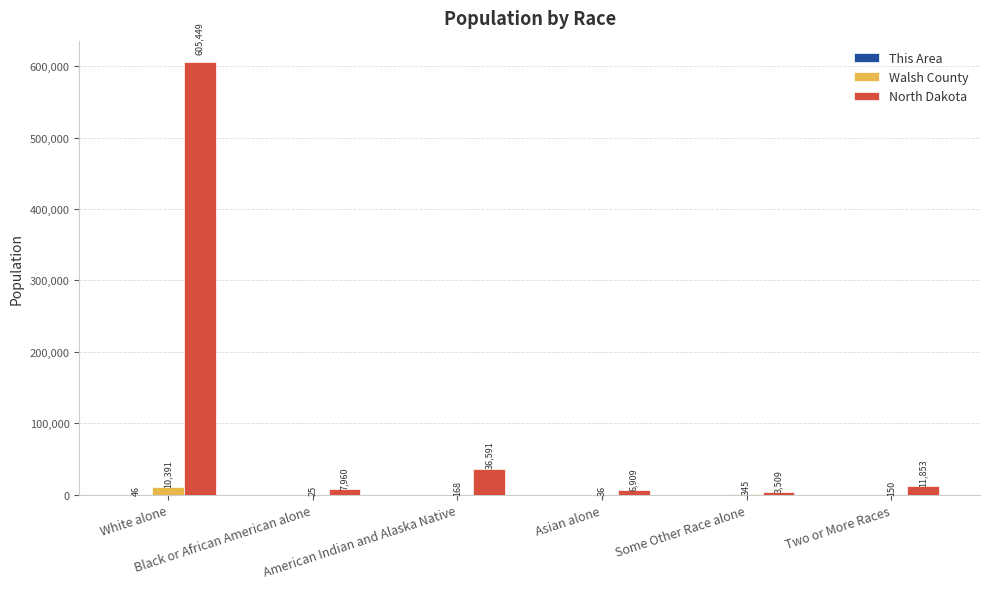

How many groups of bars are there?

6